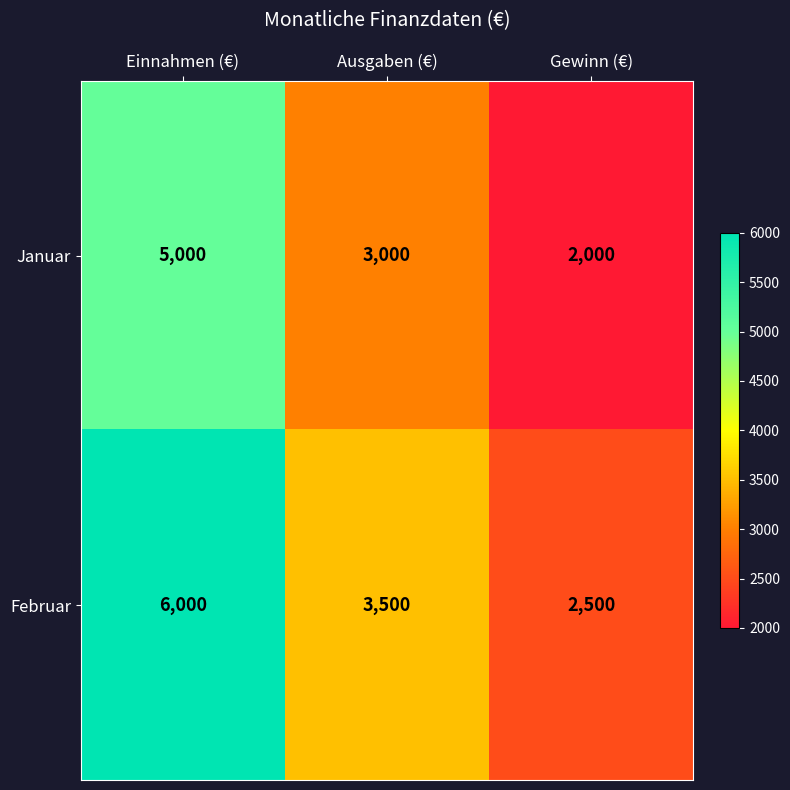

The value of Januar at Gewinn (€) is 2795. True or false?

False